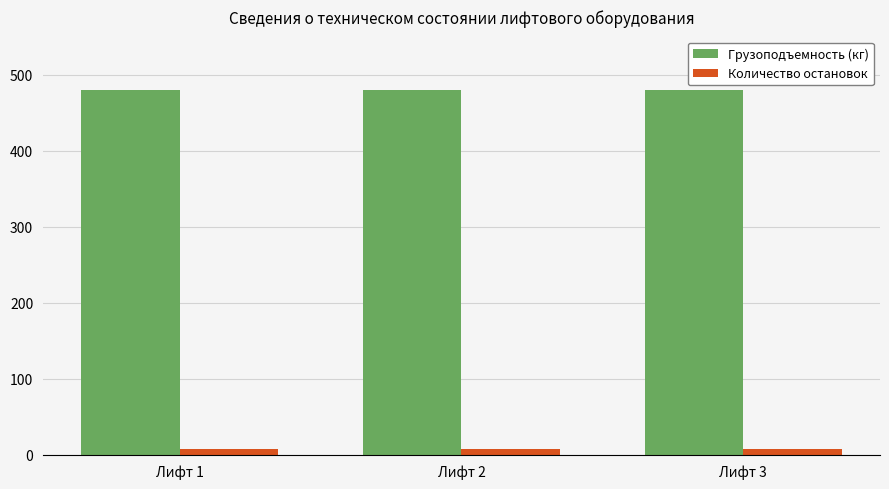

Is the value of Количество остановок at Лифт 1 greater than the value of Грузоподъемность (кг) at Лифт 2?

No